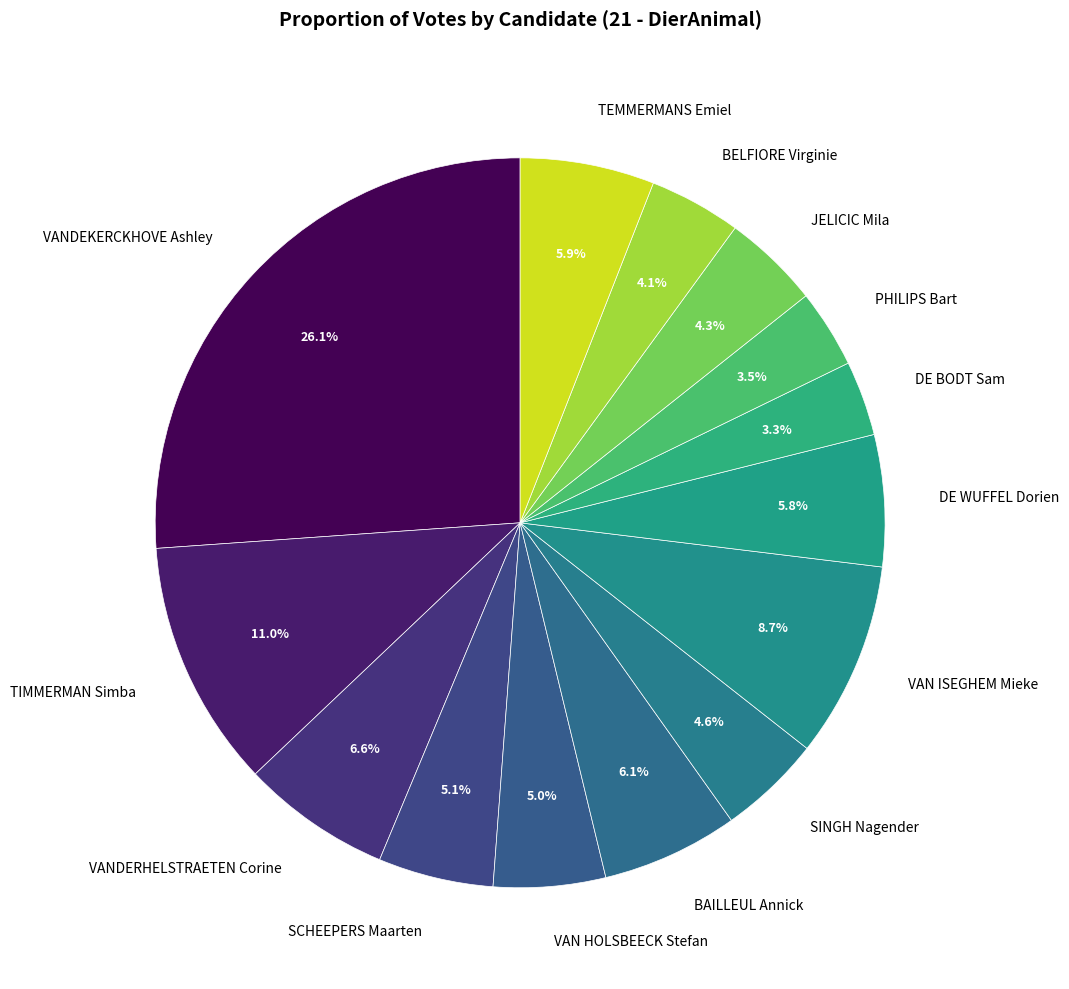

To the nearest percent, what is the difference between the largest and smallest slice percentages?

23%